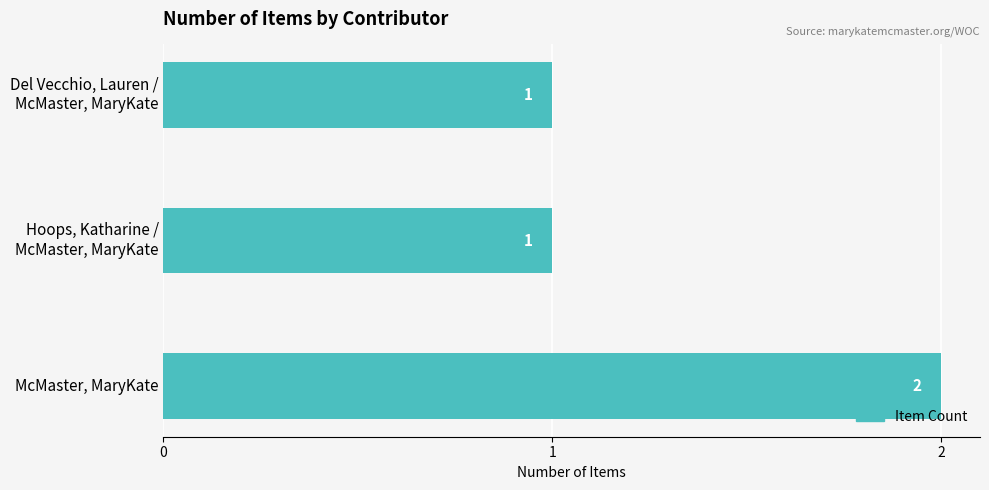

What is the value of the 3rd bar from the top?

2